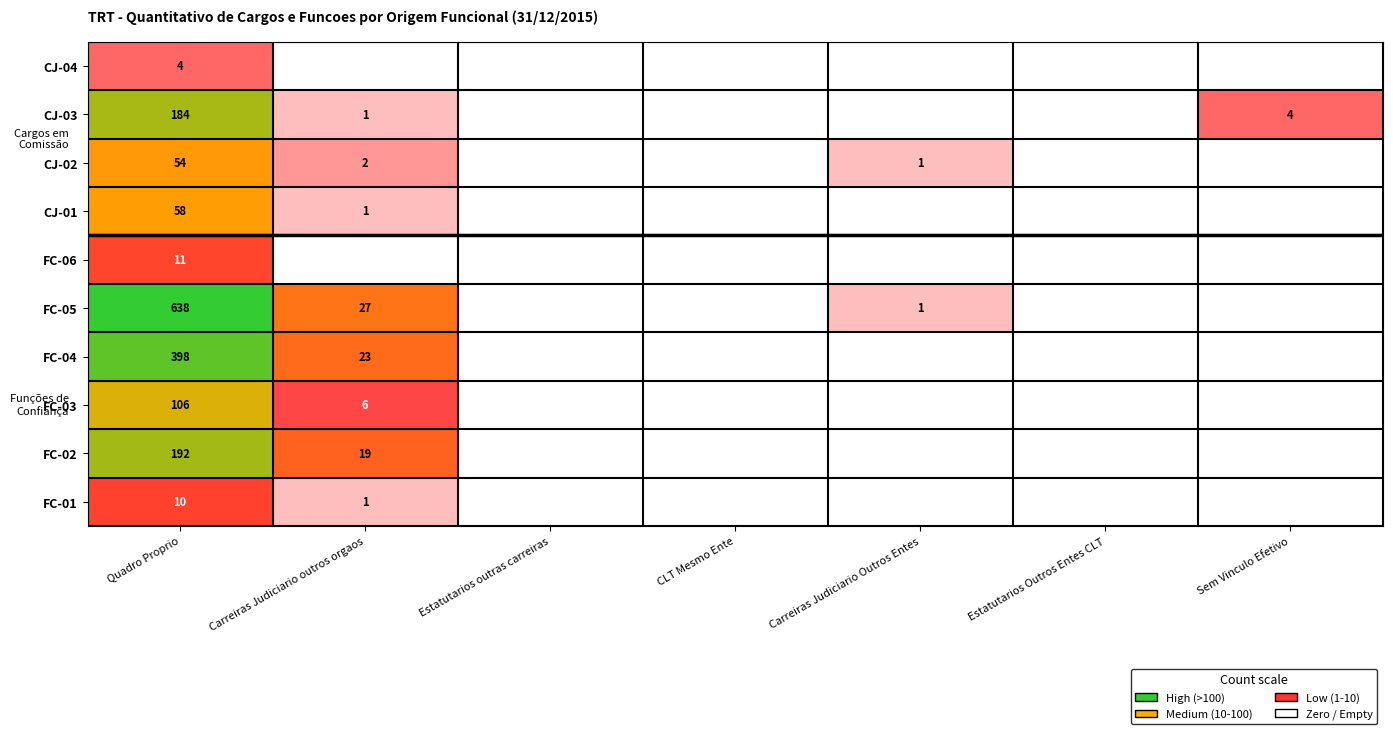

Is it true that CJ-03 equals 4 at Sem Vinculo Efetivo?

True